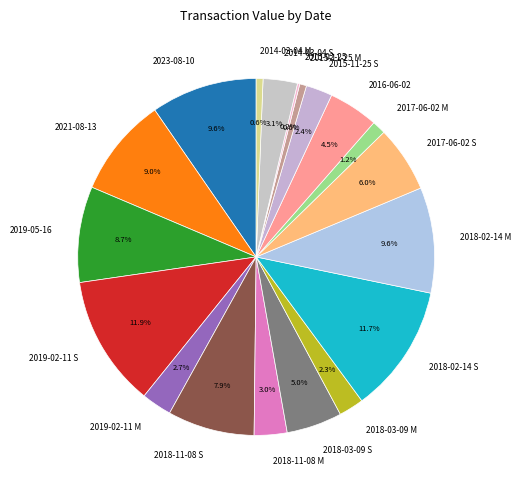

How much of the chart is everything except 2018-11-08 M?

97.0%